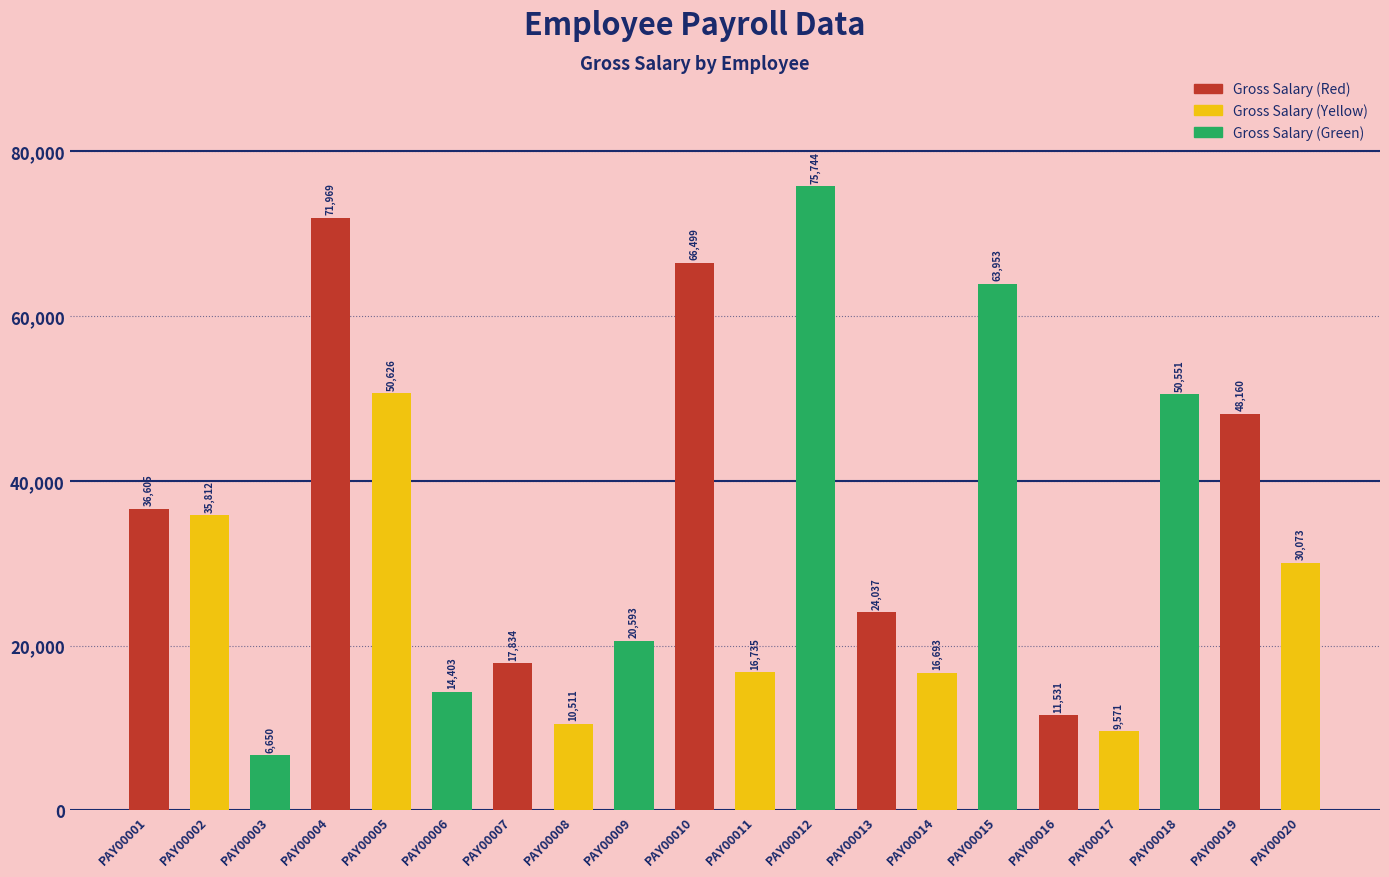

Which category has the highest value across all series?

PAY00012